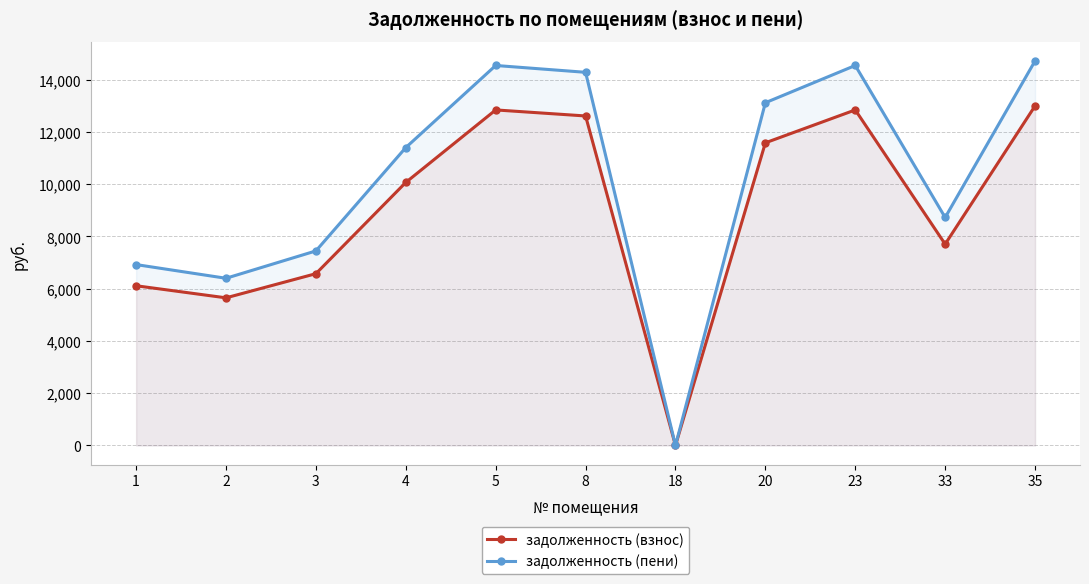

What is the sum of the задолженность (взнос) values at 18 and 4?

10066.6